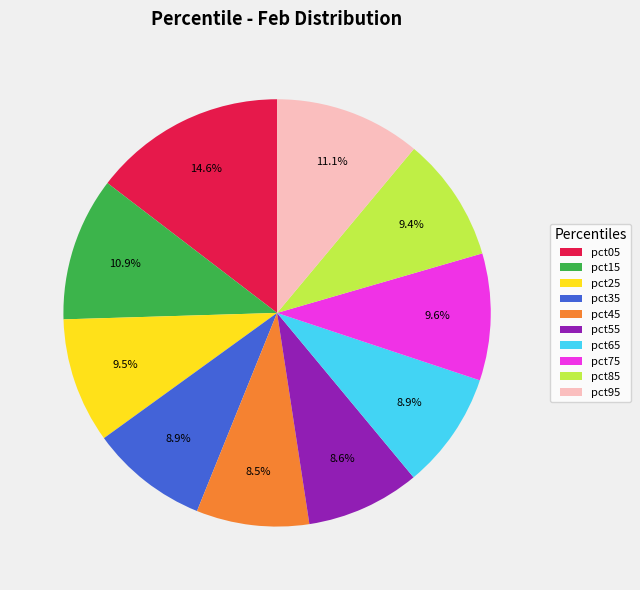

Does pct95 account for over 50% of the chart?

No